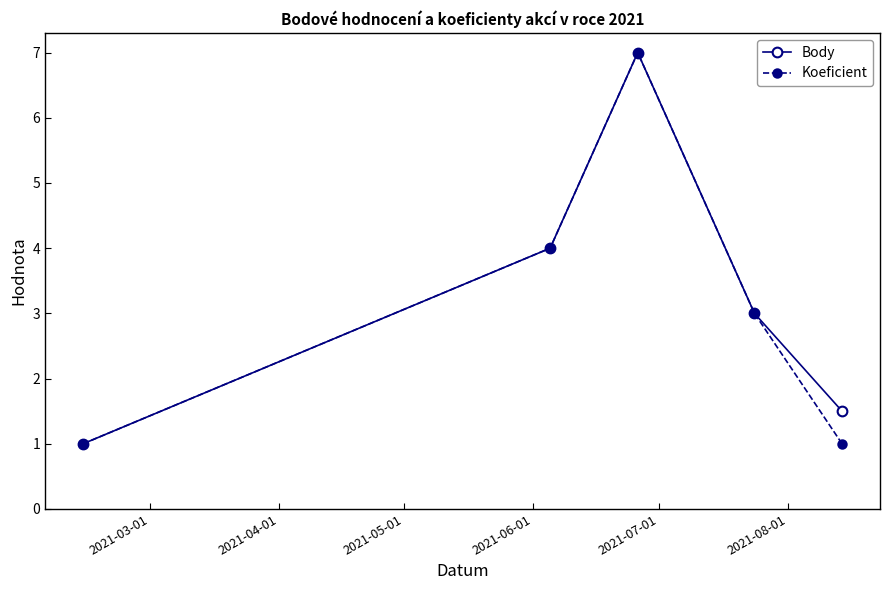

How many interior local peaks does the Body series have?

1